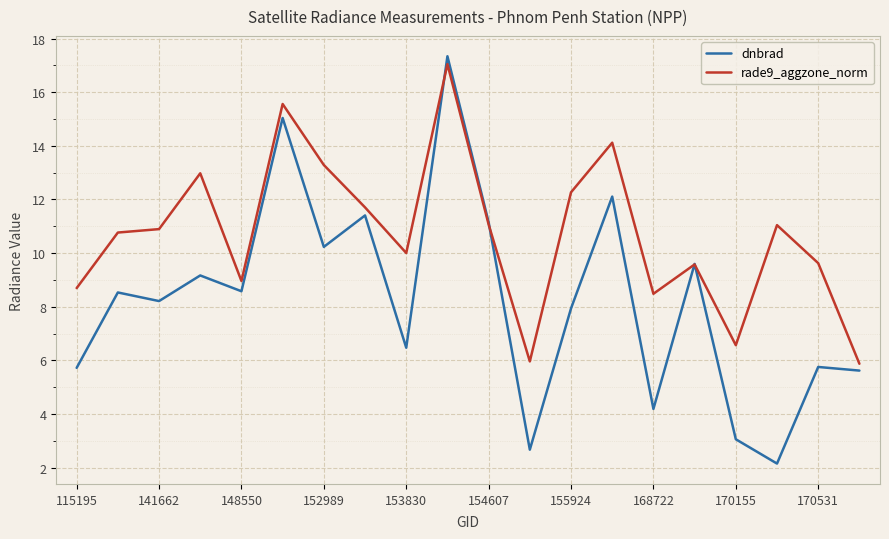

Which series has the widest spread of values?

dnbrad